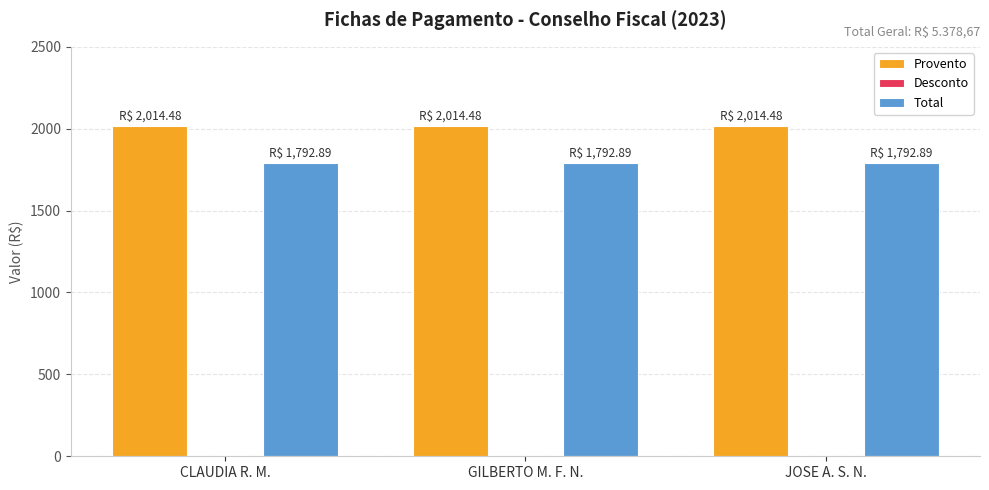

What are all the series names shown in the legend?

Provento, Desconto, Total